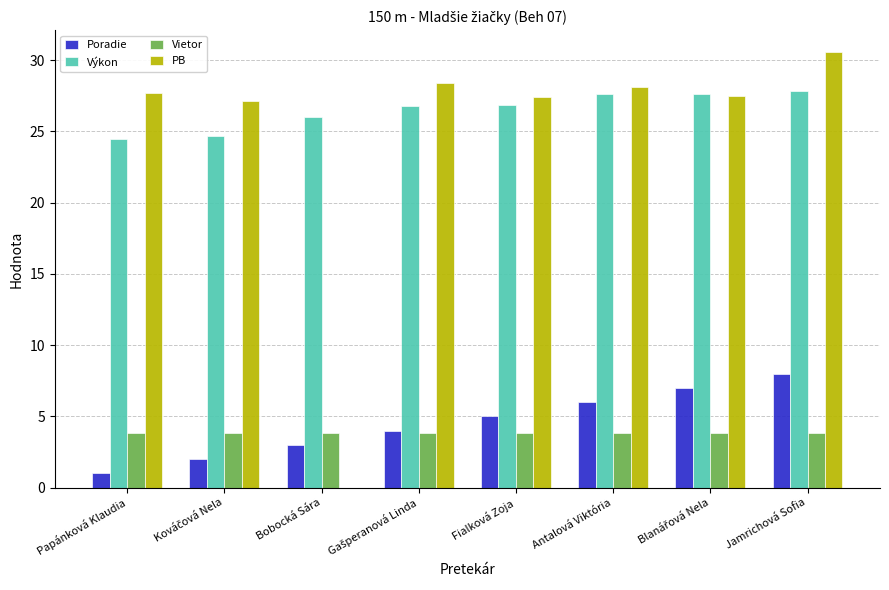

At which label does PB first exceed 27?

Papánková Klaudia